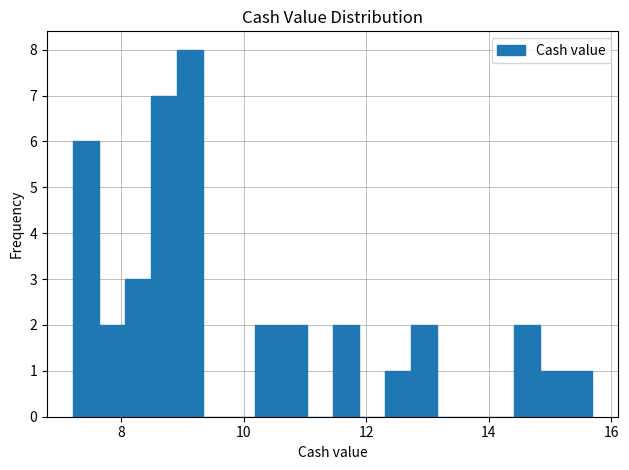

Around what value on the x-axis is the tallest bar? Give the approximate position of its centre, as read against the axis.

9.2